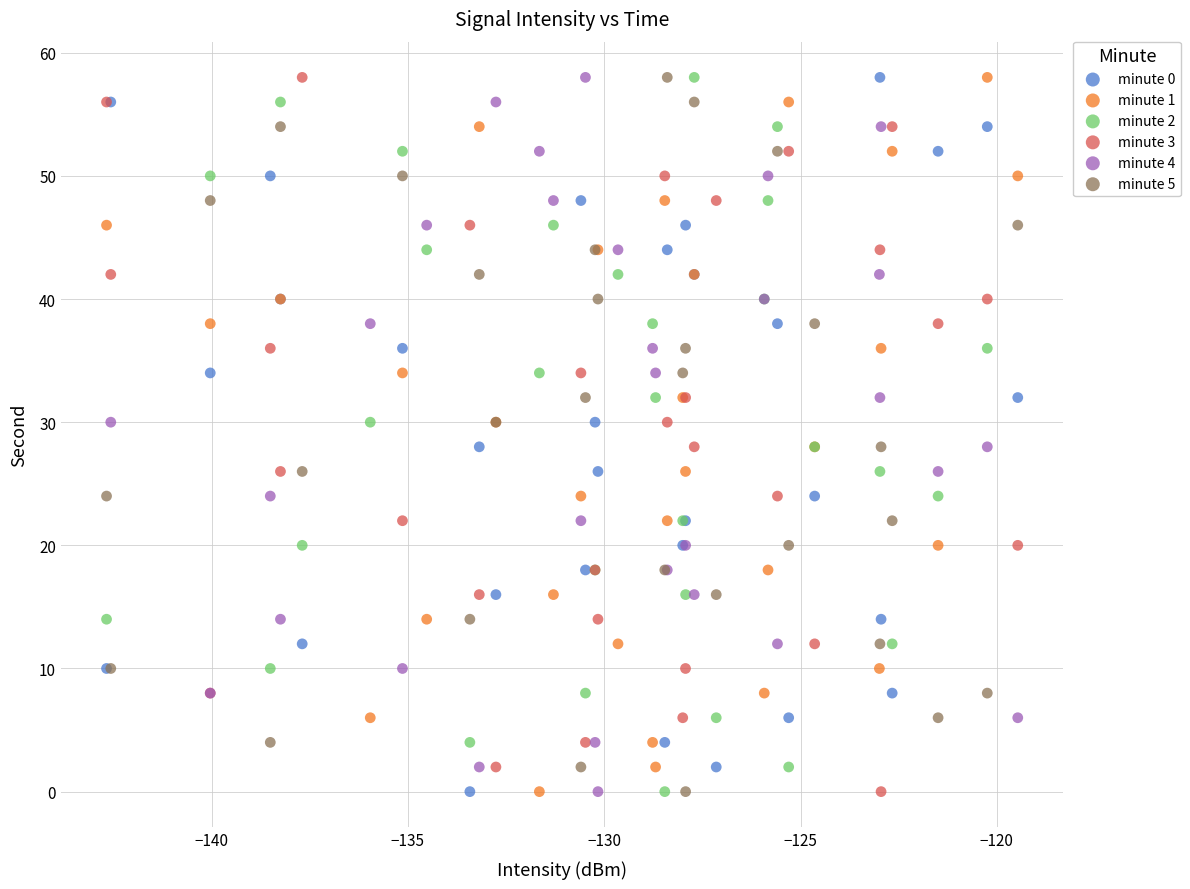

What are all the series names shown in the legend?

minute 0, minute 1, minute 2, minute 3, minute 4, minute 5